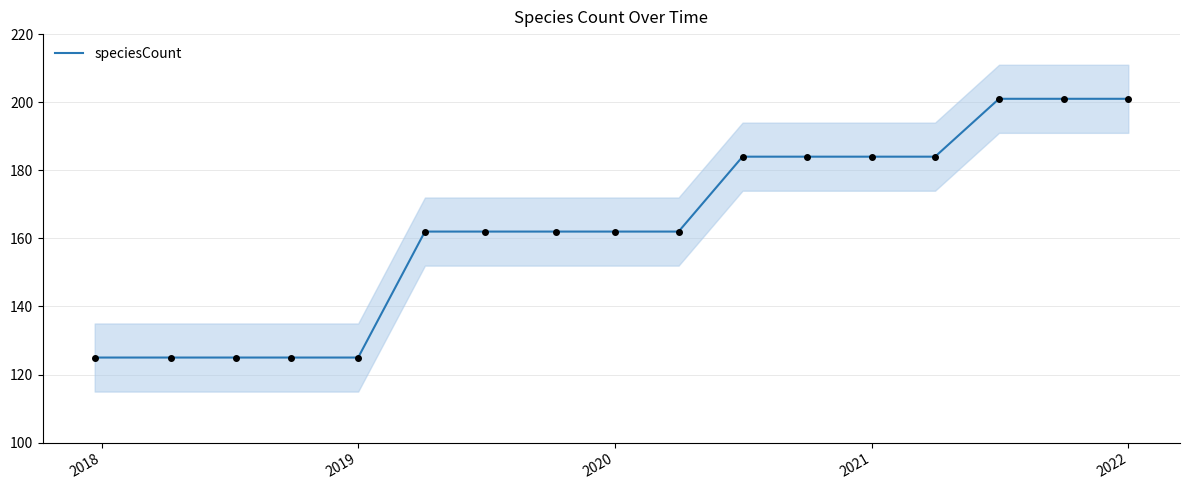

Reading right to left, list all the values displayed in this chart.

201	201	201	184	184	184	184	162	162	162	162	162	125	125	125	125	125